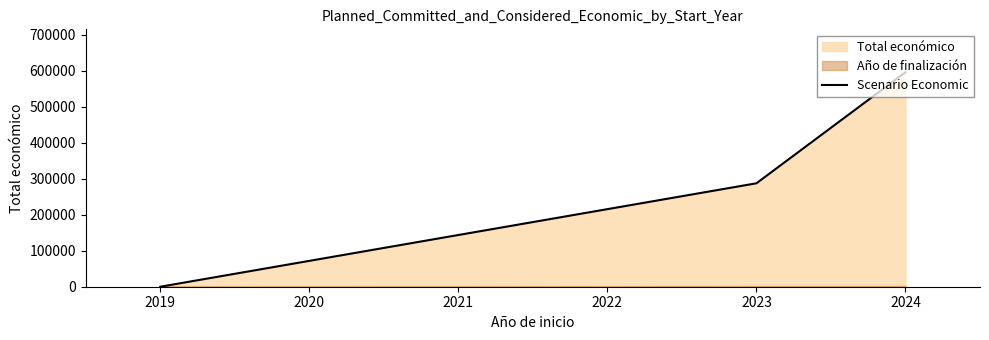

Does the chart display data point markers on the line(s)?

No